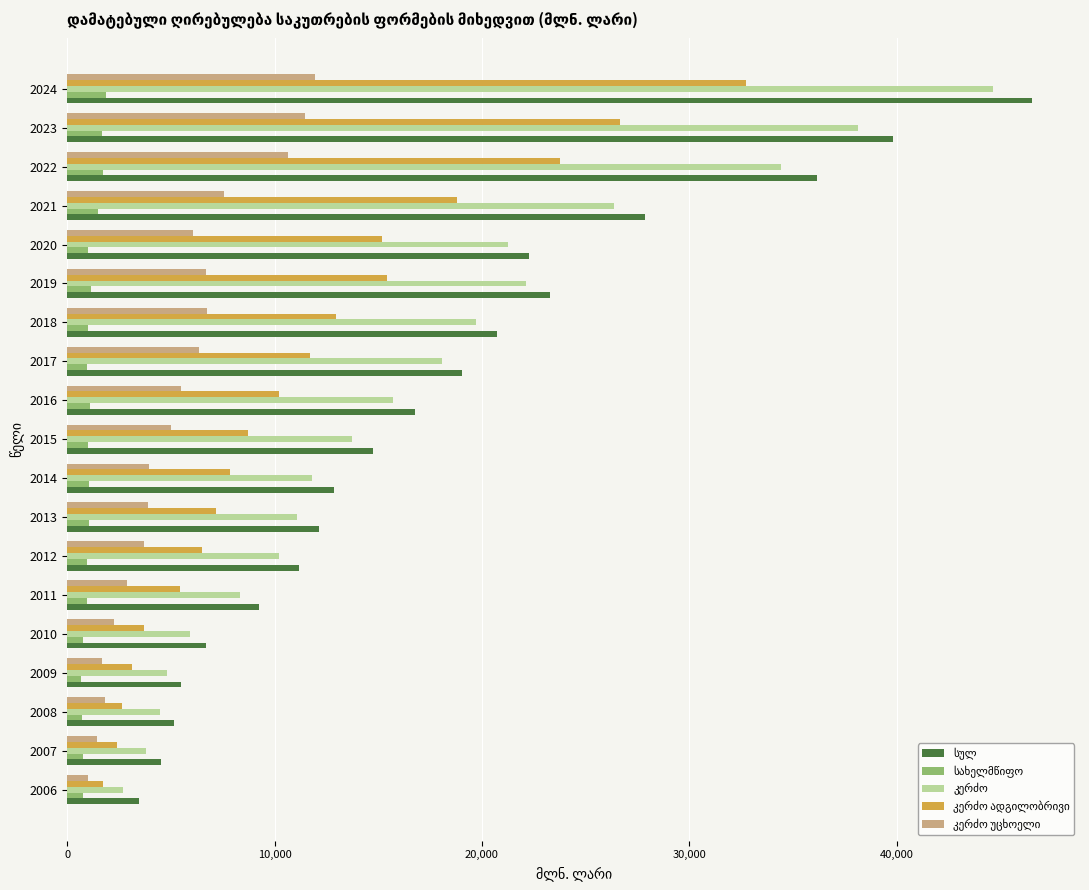

At which category is the sum across all series the highest?

2024